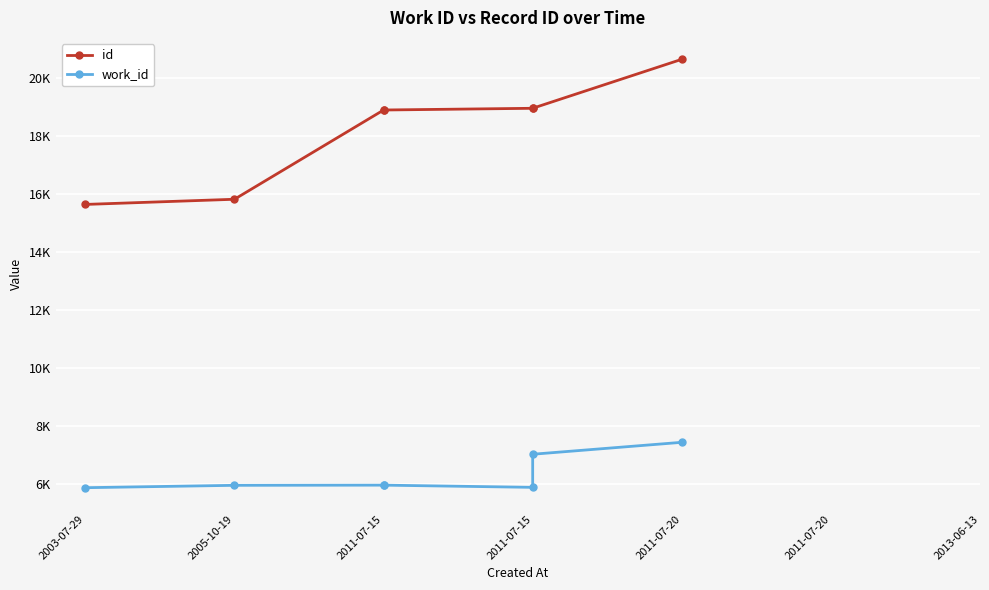

What is the value of the id point at the 3rd from the left?

18880